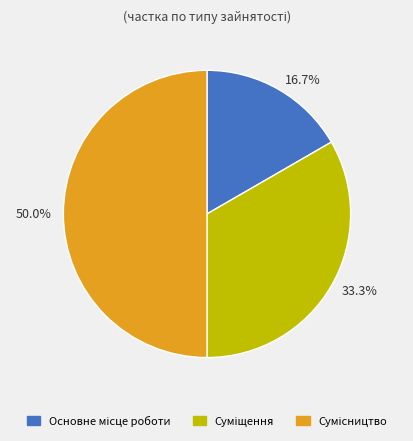

What percentage is the Суміщення slice, to the nearest percent?

33%